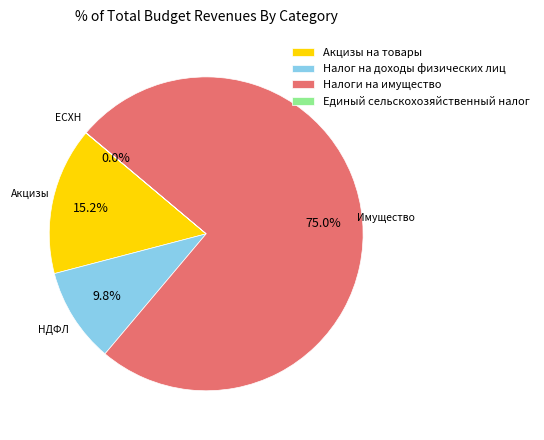

The Налог на доходы физических лиц slice represents 10% of the pie. True or false?

True